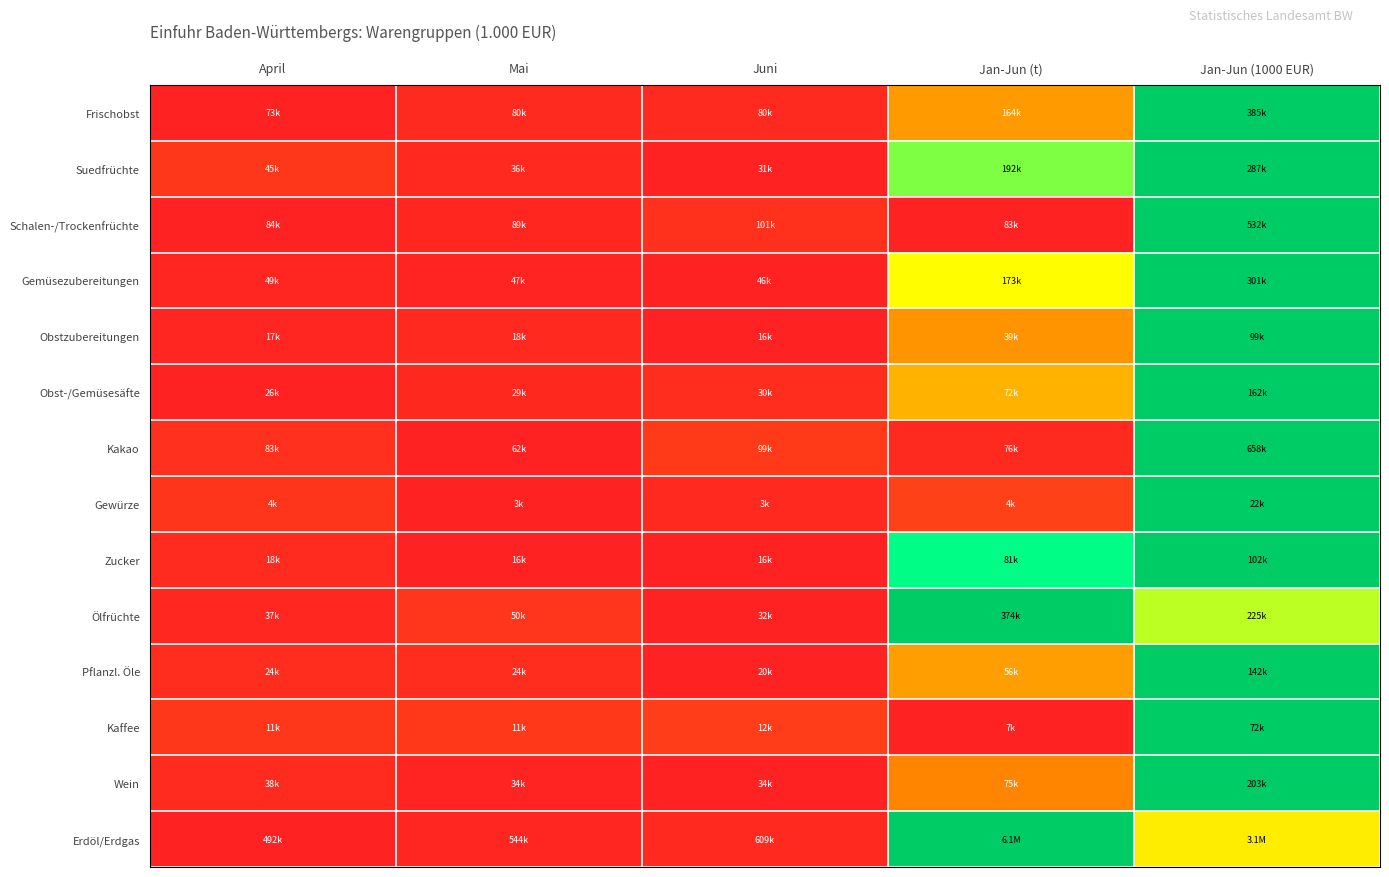

What is the difference between the highest and lowest values at Mai?

0.1